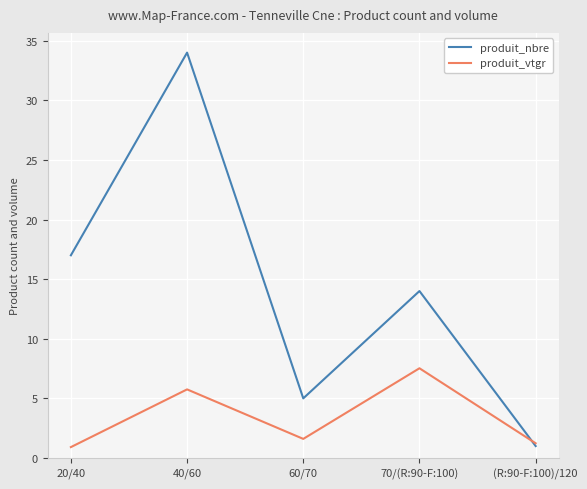

What is the difference between the highest and lowest values at (R:90-F:100)/120?

0.2